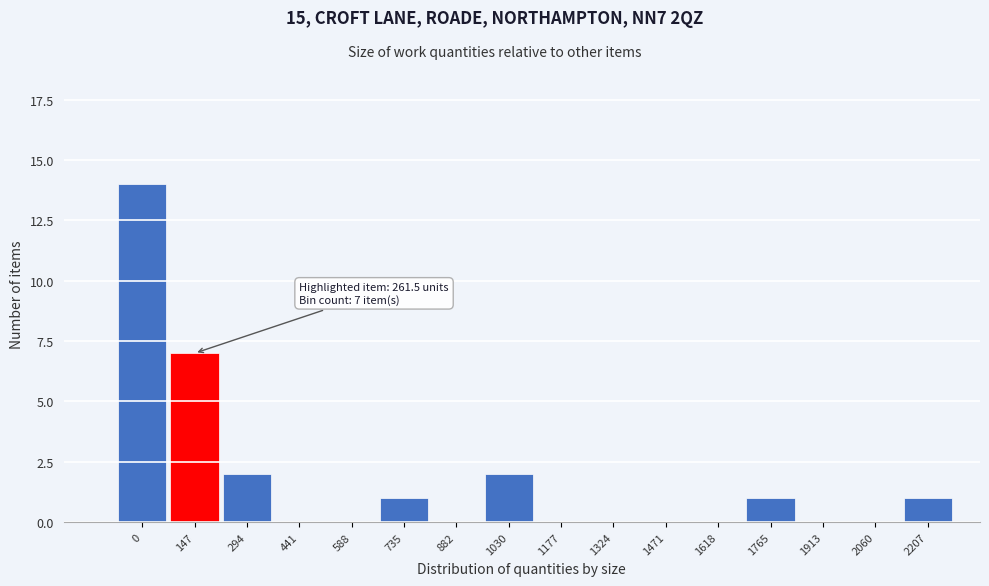

Reading left to right, extract all data points from this chart.

0=14	147=7	294=2	441=0	588=0	735=1	882=0	1030=2	1177=0	1324=0	1471=0	1618=0	1765=1	1913=0	2060=0	2207=1